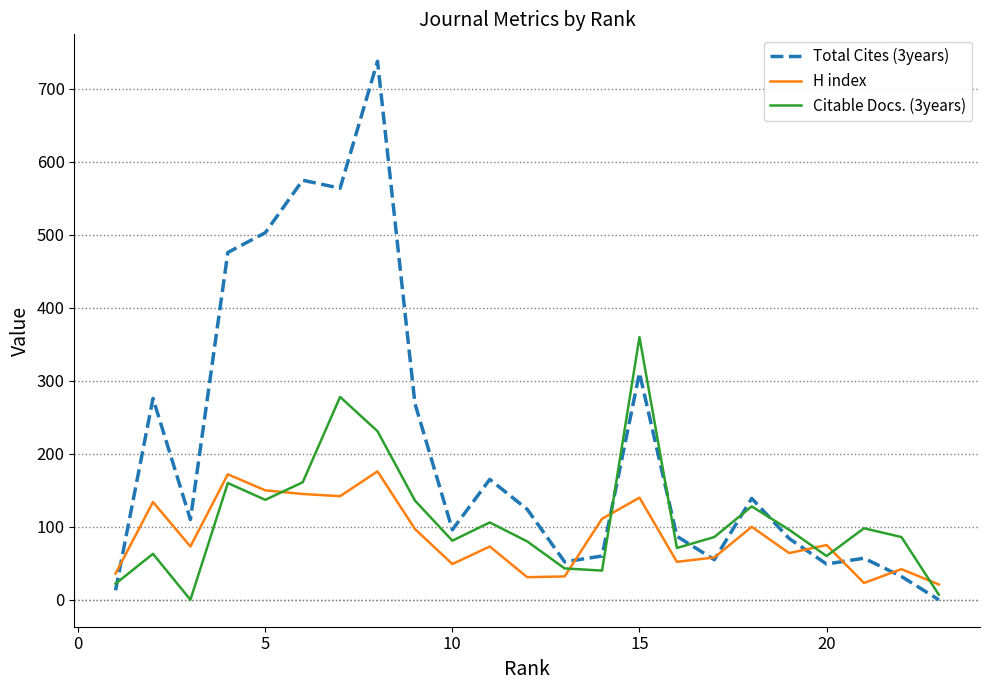

Which series ends up on top after the final intersection of Citable Docs. (3years) and Total Cites (3years)?

Citable Docs. (3years)